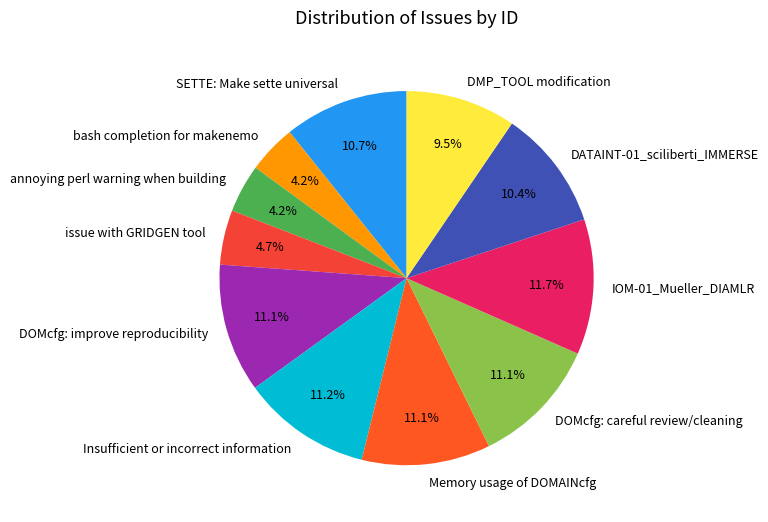

Combined, what portion of the pie is DOMcfg: improve reproducibility and bash completion for makenemo?

15.3%